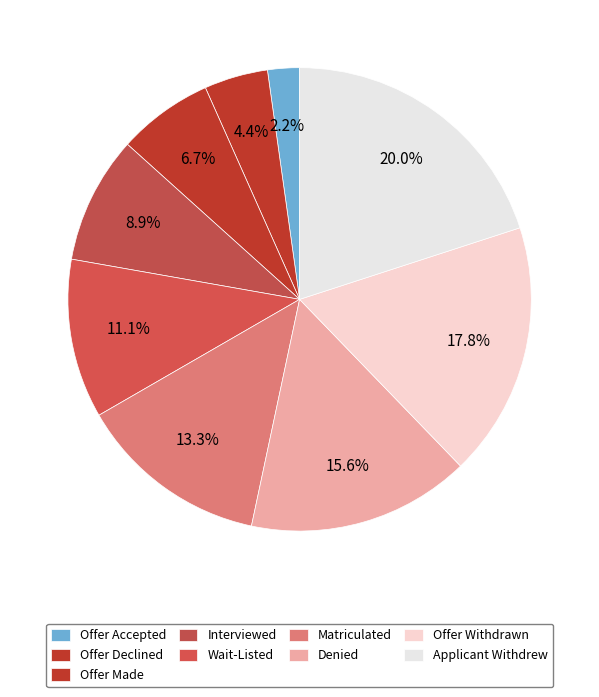

Which slice is the smallest?

Offer Accepted